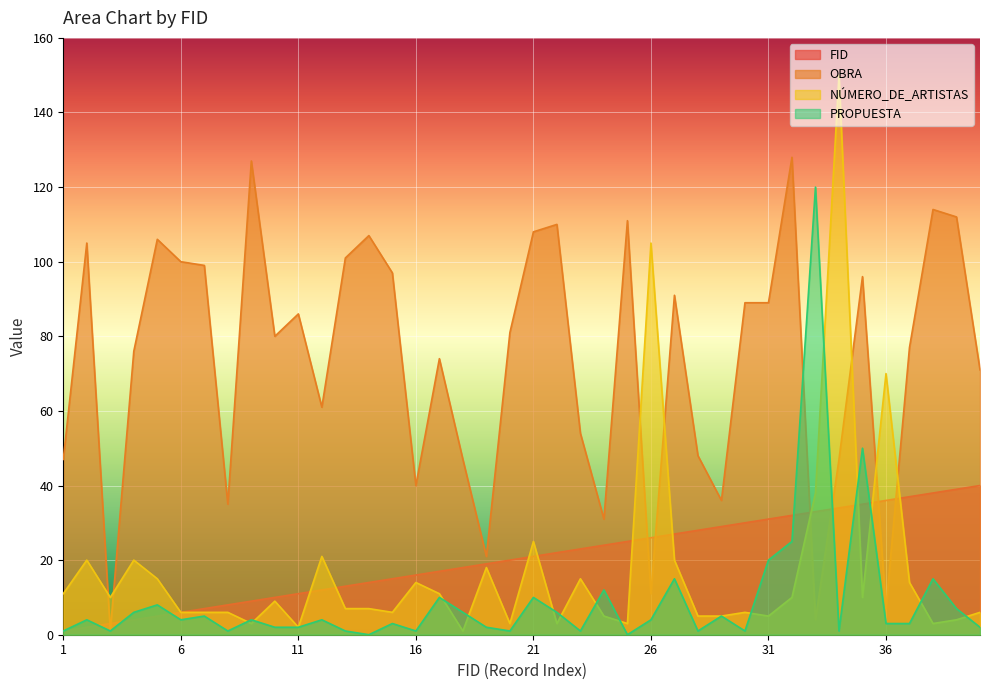

How many data points in PROPUESTA are less than 4?

19